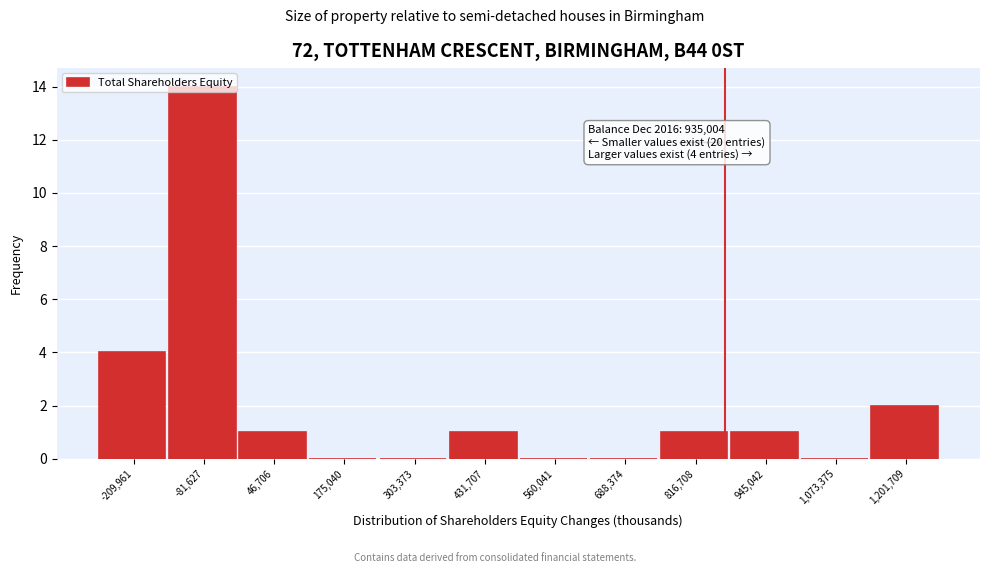

Between -209,961 and 175,040, which is larger?

-209,961